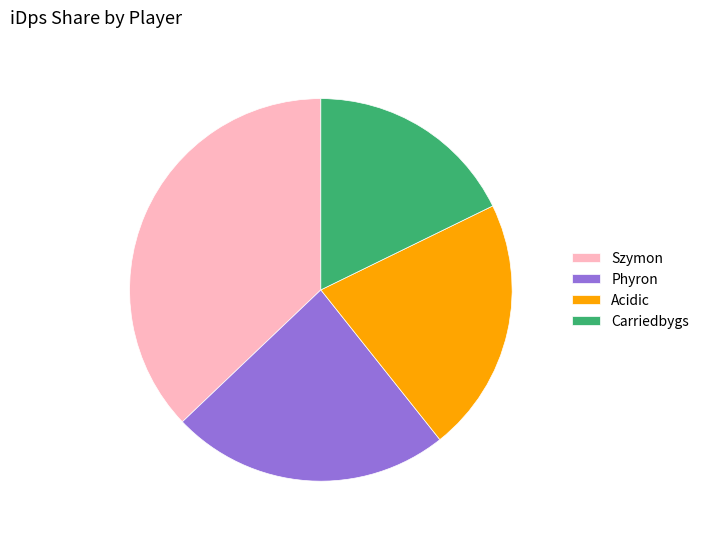

Does Acidic represent more than half of the total?

No